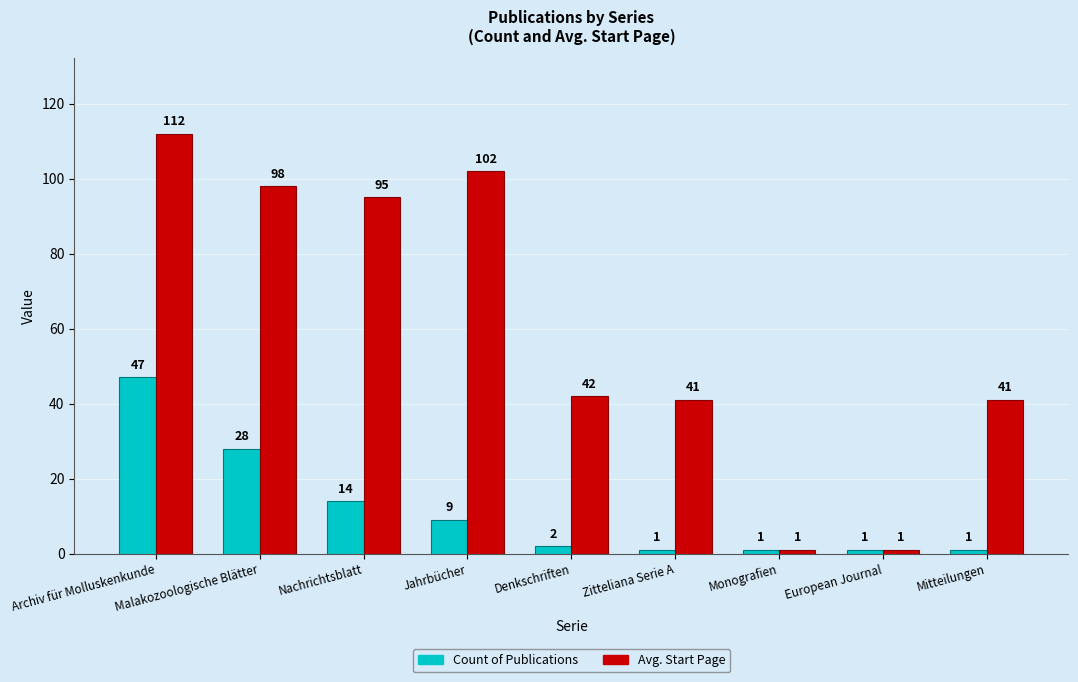

What are all the series names shown in the legend?

Count of Publications, Avg. Start Page